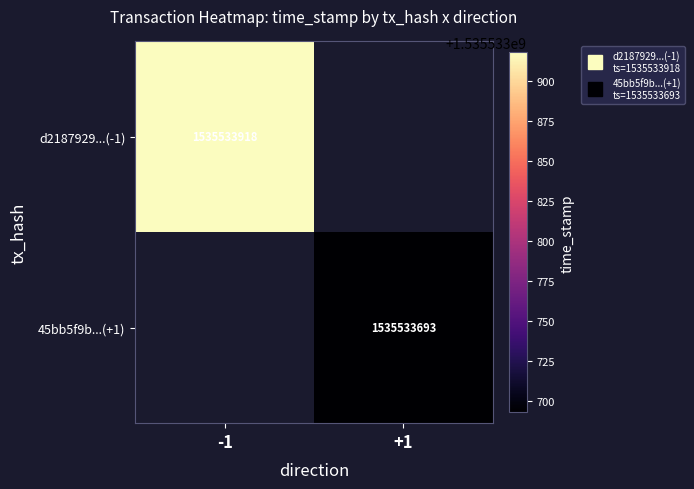

Which series changed the most between 0 and 1?

45bb5f9bab20a81b374e7de57a6393506dc4a2a